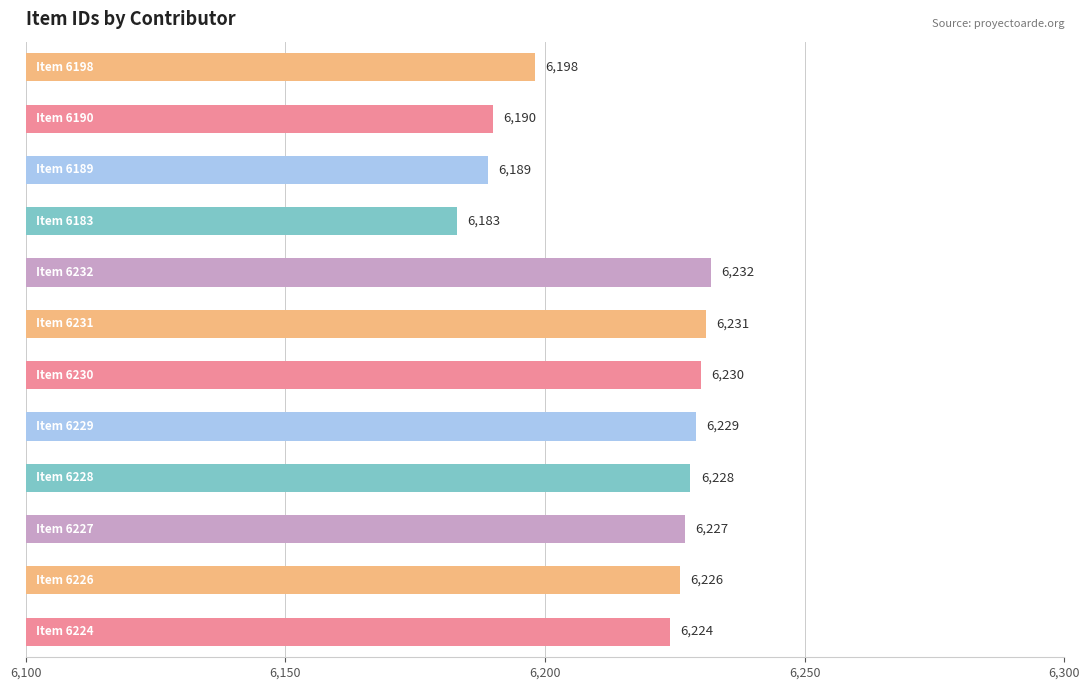

What is the maximum value shown in the chart?

6232